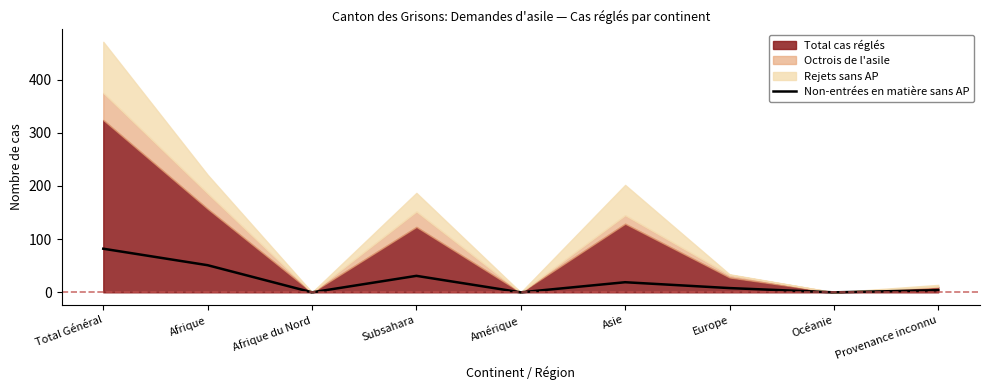

How many interior local valleys (lower than both neighbors) does the data have?

3